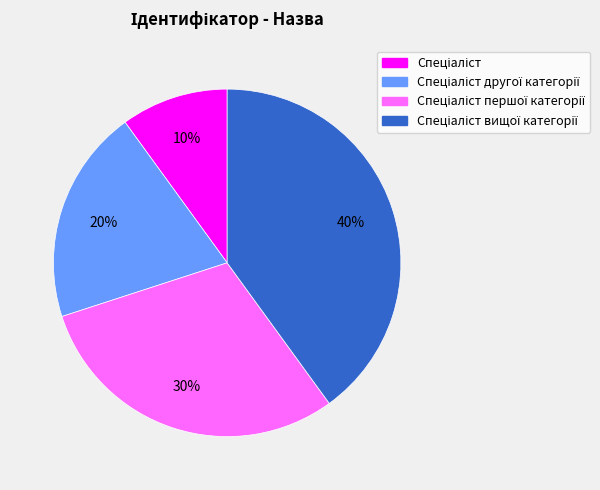

Is there any slice that represents more than half of the pie?

No